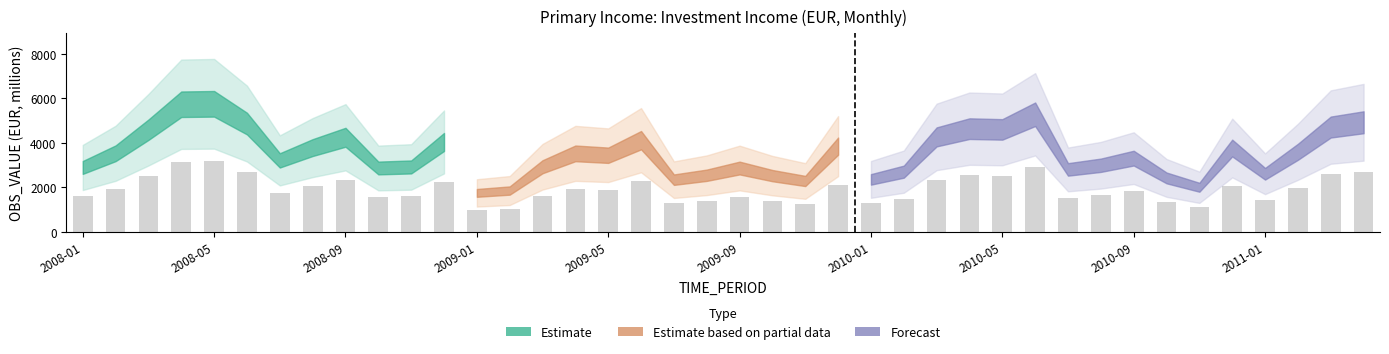

Reading right to left, list all the values displayed in this chart.

2011-04=4928.2	2011-03=4713.2	2011-02=3600.8	2011-01=2614.0	2010-12=3771.0	2010-11=2007.8	2010-10=2427.6	2010-09=3316.6	2010-08=2997.2	2010-07=2809.8	2010-06=5287.6	2010-05=4607.7	2010-04=4641.4	2010-03=4271.1	2010-02=2709.0	2010-01=2361.3	2009-12=3856.1	2009-11=2290.2	2009-10=2530.5	2009-09=2872.3	2009-08=2547.9	2009-07=2349.0	2009-06=4123.5	2009-05=3447.1	2009-04=3531.1	2009-03=2929.8	2009-02=1860.5	2009-01=1754.5	2008-12=4043.3	2008-11=2920.5	2008-10=2873.8	2008-09=4254.3	2008-08=3790.6	2008-07=3215.5	2008-06=4869.5	2008-05=5758.0	2008-04=5738.2	2008-03=4593.6	2008-02=3535.1	2008-01=2898.0